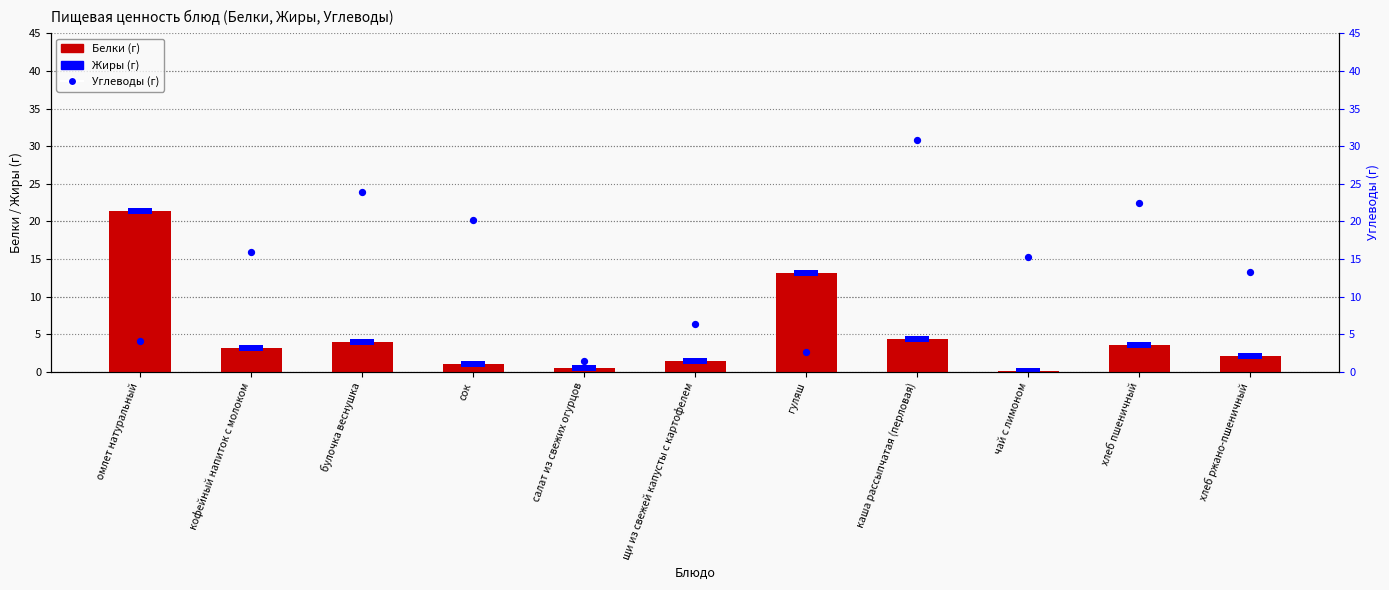

What are all the series names shown in the legend?

Белки (г), Жиры (г), Углеводы (г)